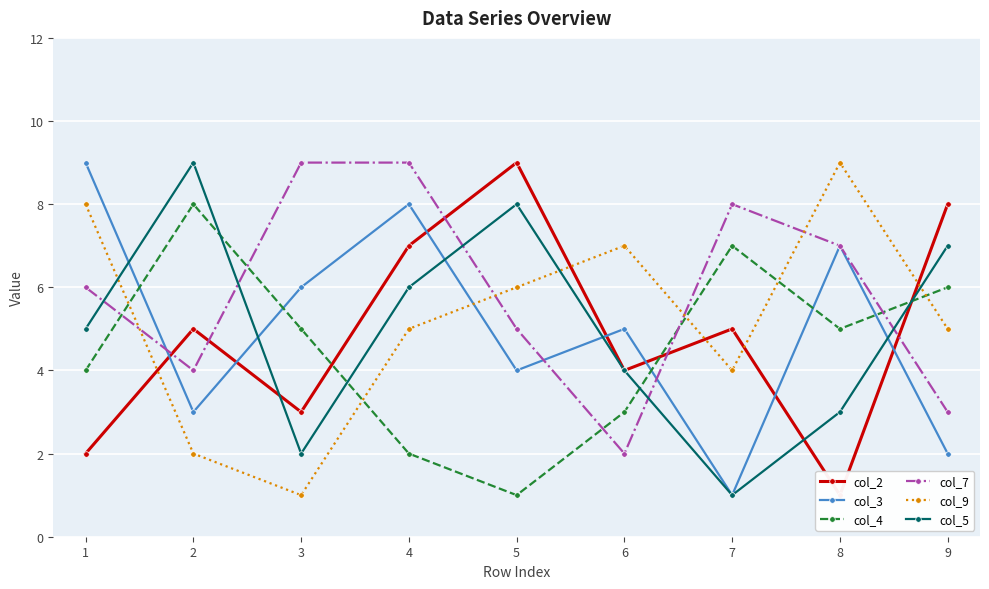

Count the col_4 values in the range 3 to 6.

5